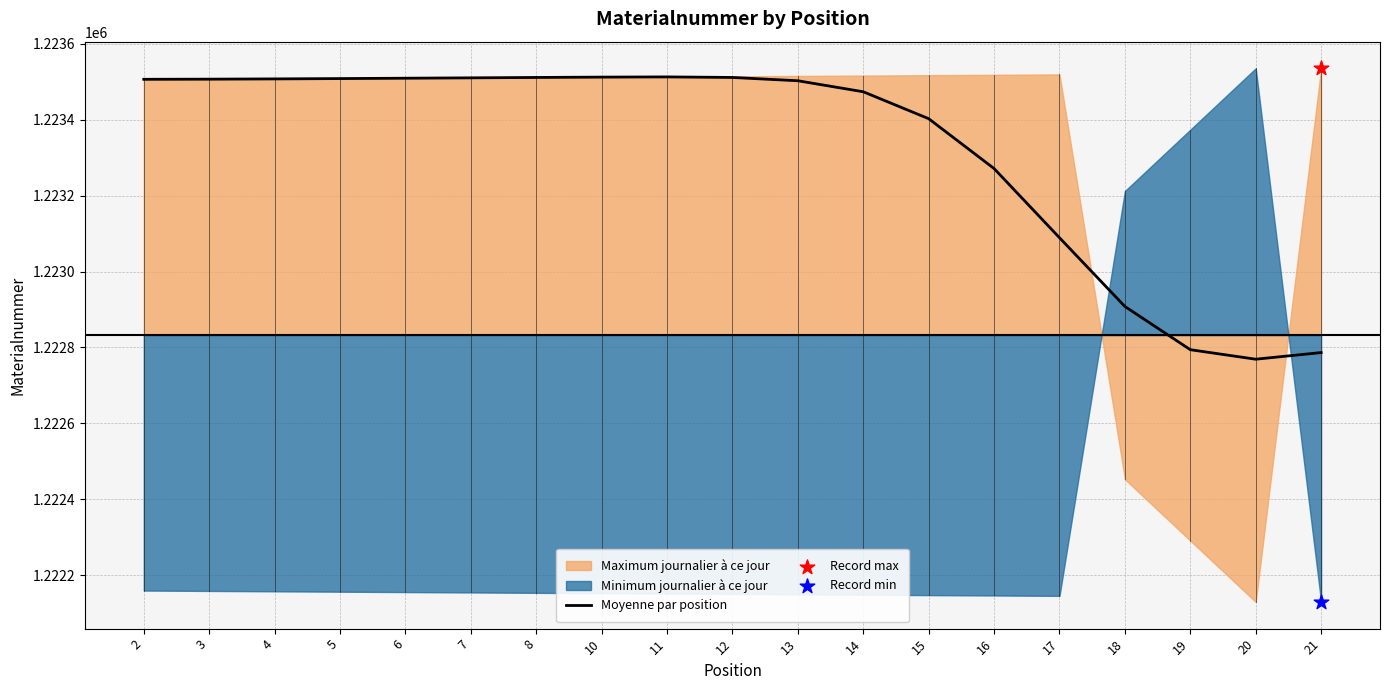

Between 10 and 5, which is larger?

10